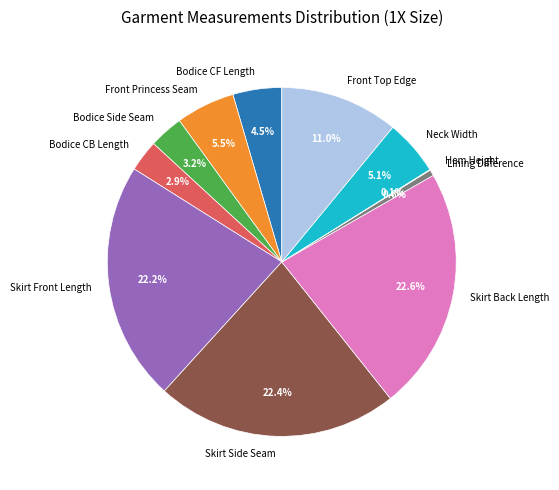

Is there a majority slice in this chart?

No